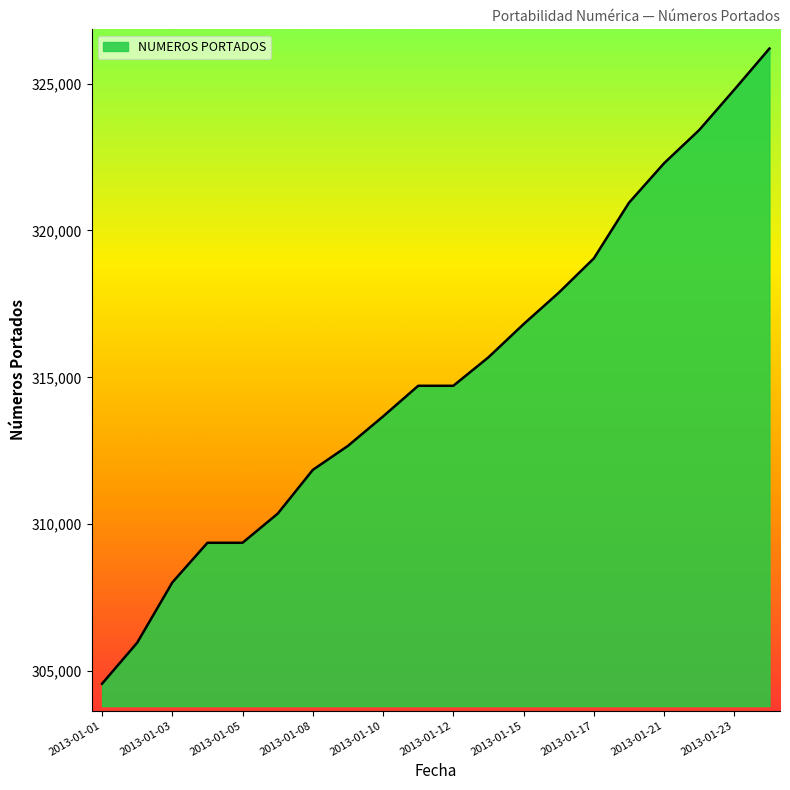

What is the smallest value displayed?

304573